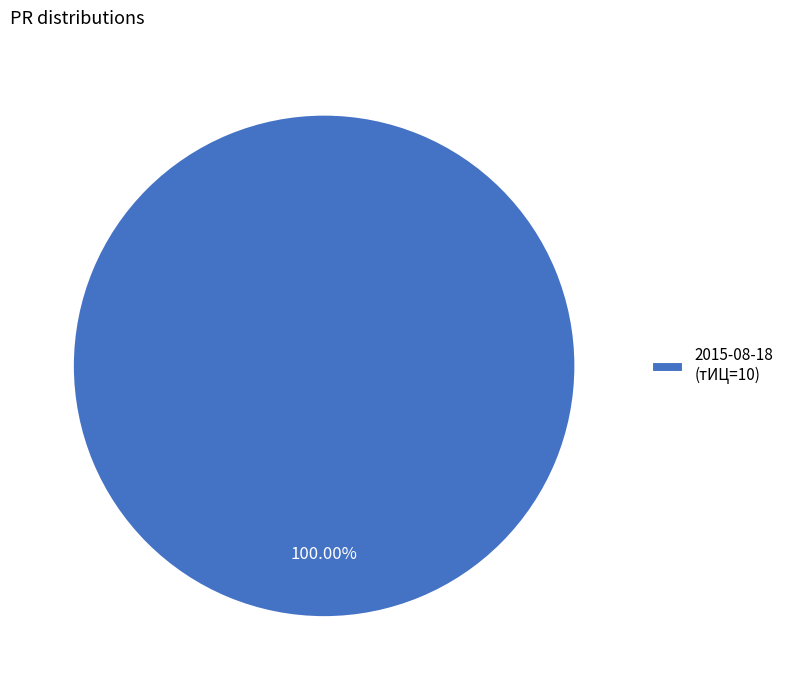

Does any single category account for the majority?

Yes